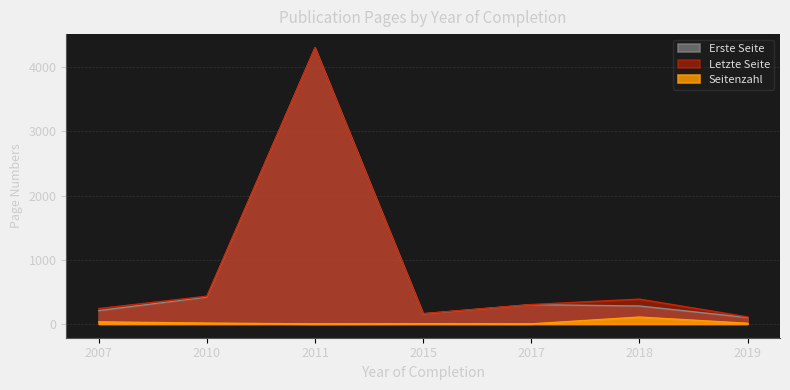

How many data points in Letzte Seite are above 302?

3